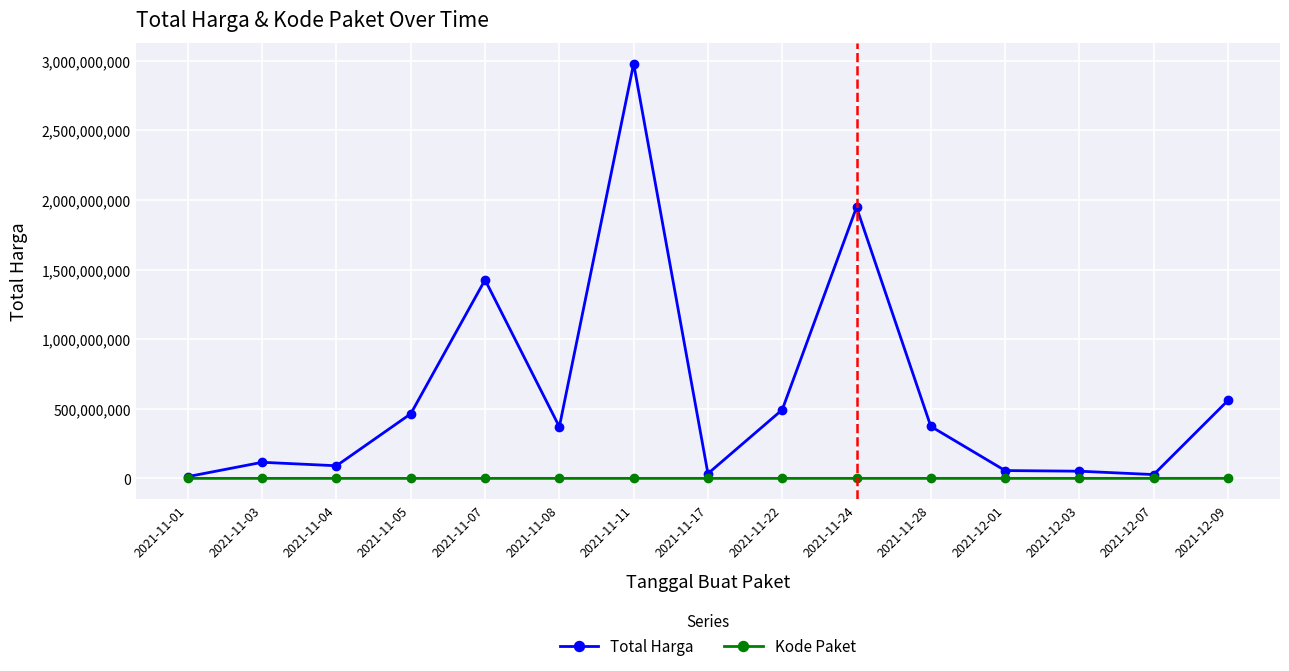

Rank the series by their average value, from highest to lowest.

Total Harga, Kode Paket